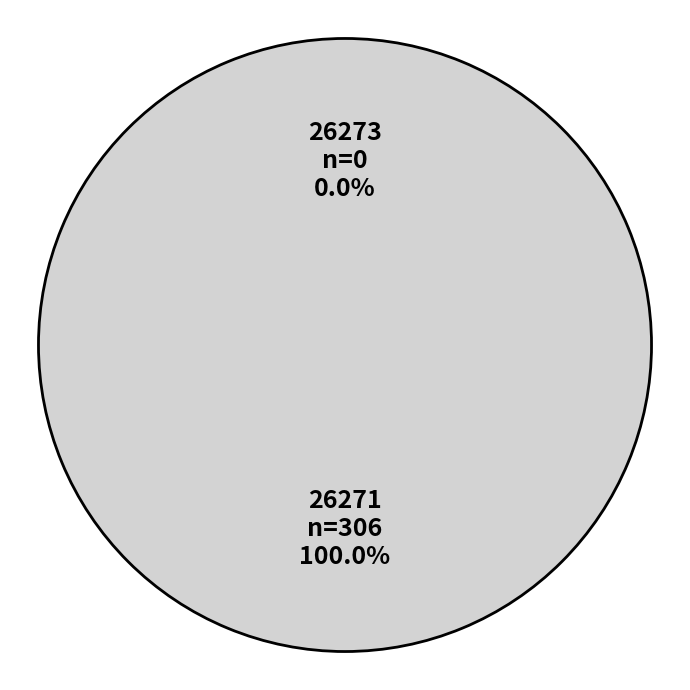

What is the change in value from 26273 to 26271?

+306